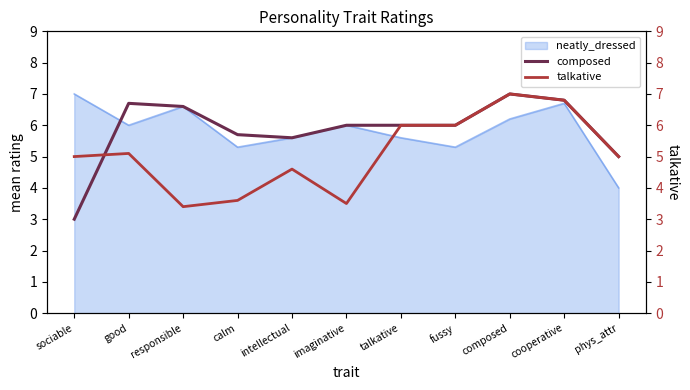

What is the label of the 10th point from the left?

cooperative